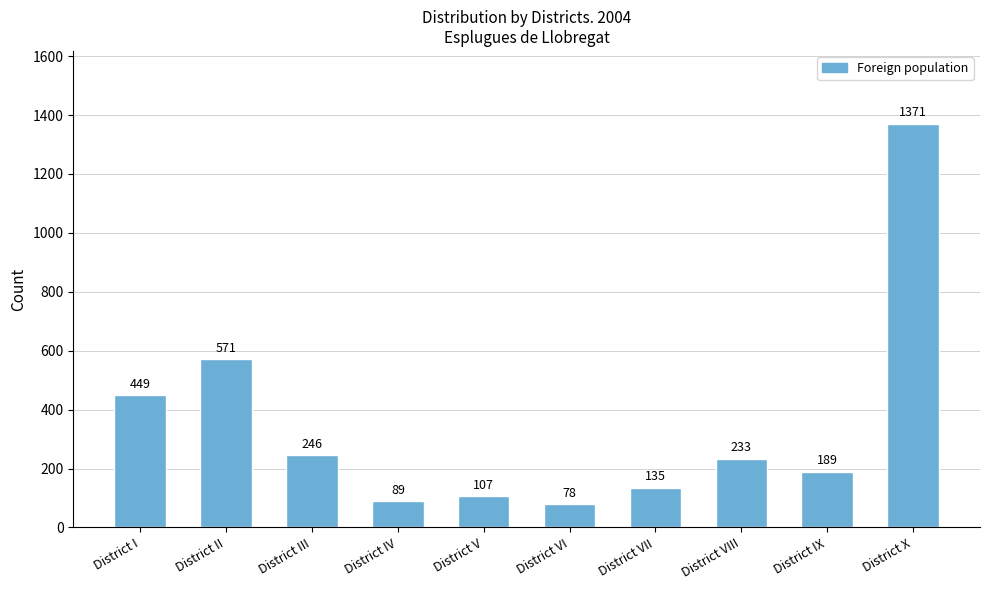

Count the number of data series in this chart.

1